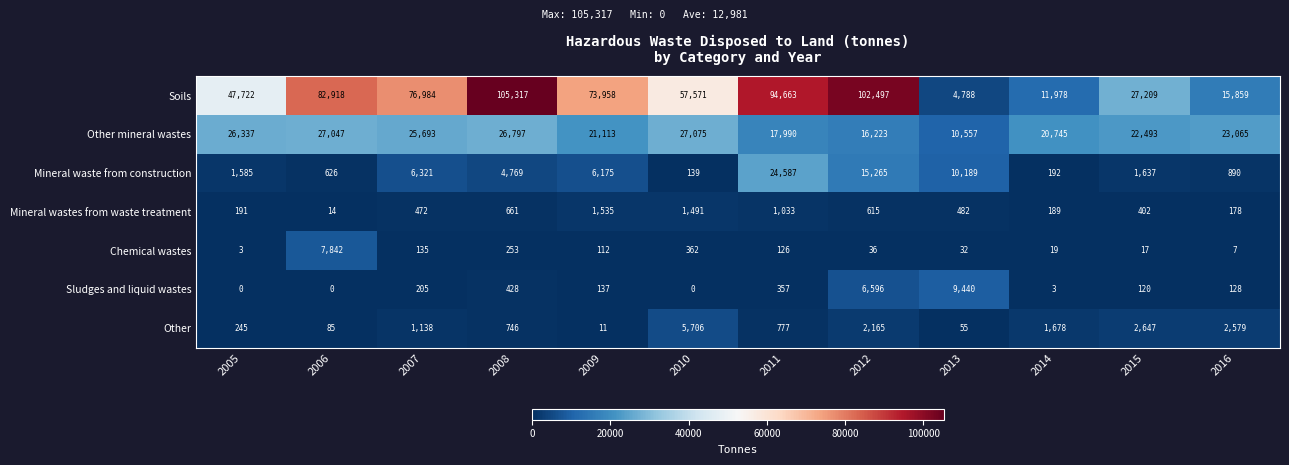

What is the difference between the maximum and minimum values in the Sludges and liquid wastes series?

9440